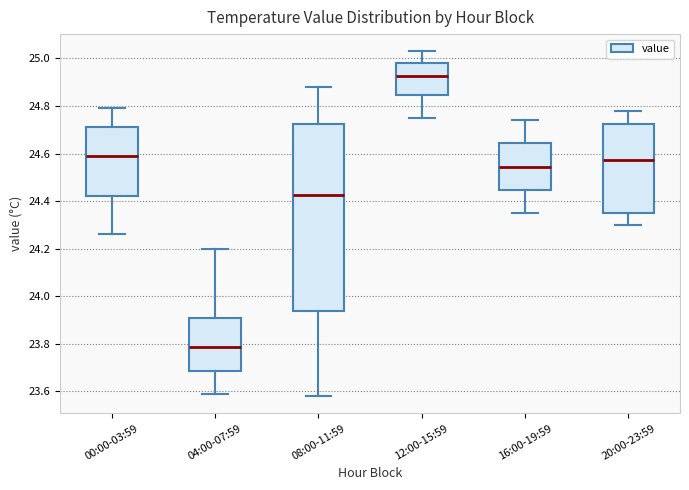

Where is the lower edge of the box for 16:00-19:59 on the y-axis? The values are not printed on the chart, so give them approximately, as read against the axis.

24.44